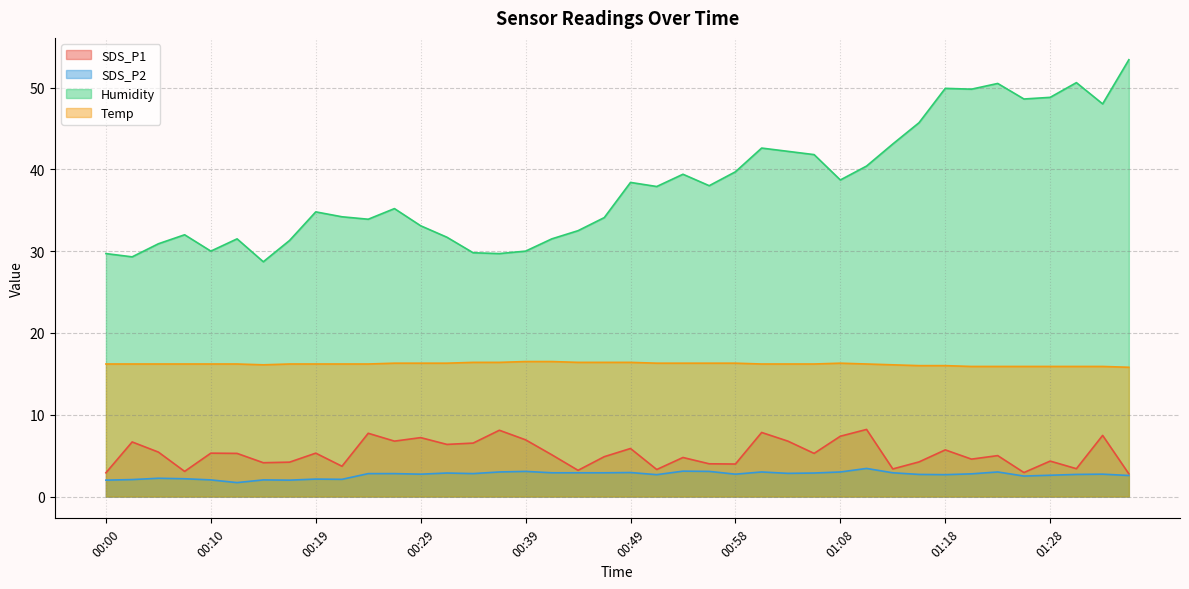

At which category is the sum across all series the highest?

01:35